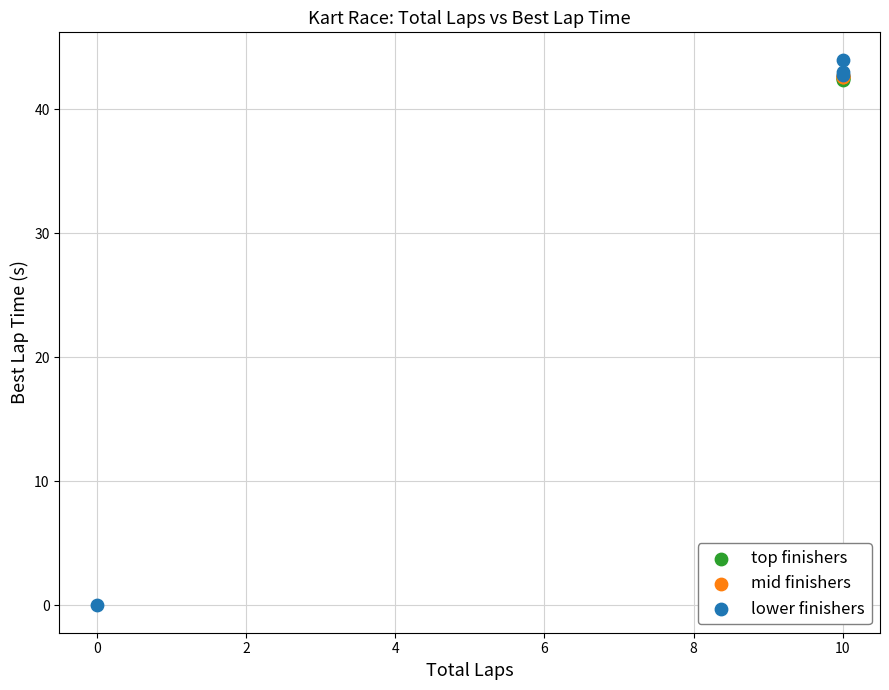

Which series has the widest spread of Y values?

lower finishers